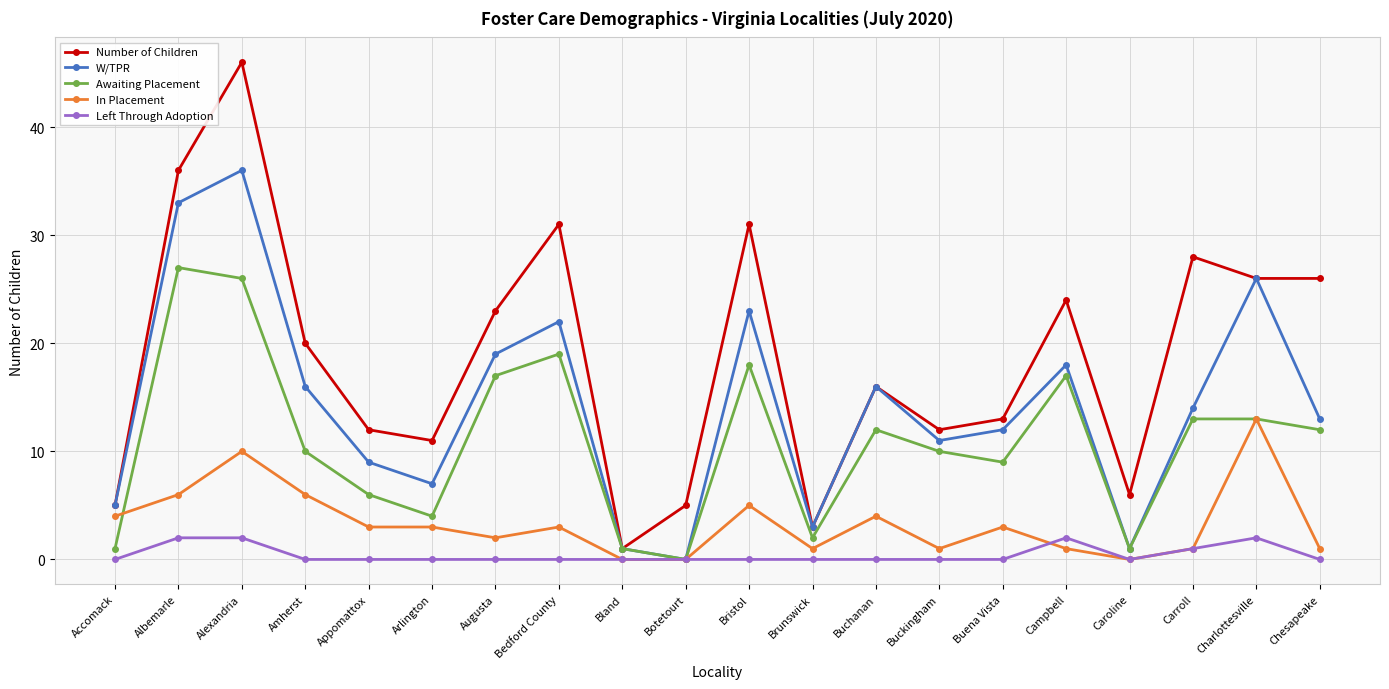

At which label does In Placement reach its peak?

Charlottesville